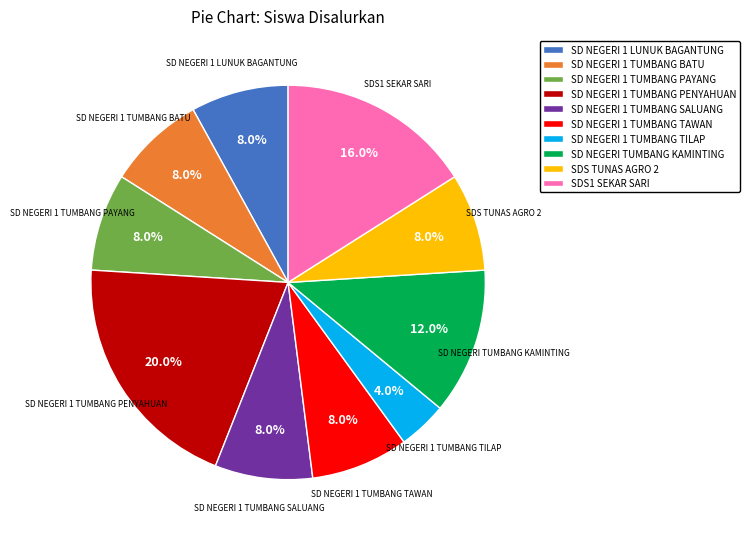

True or false: SD NEGERI 1 TUMBANG TAWAN accounts for 8% of the total.

True